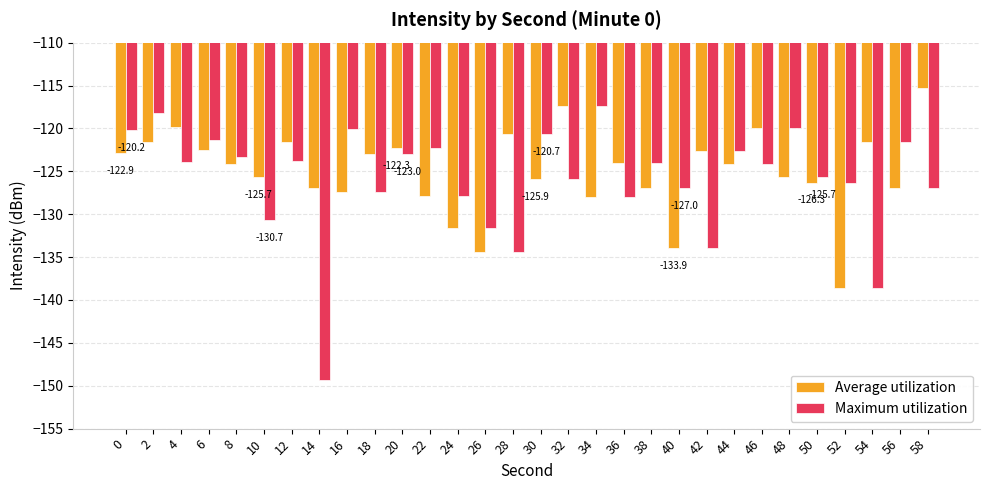

Count the number of categories in the chart.

30